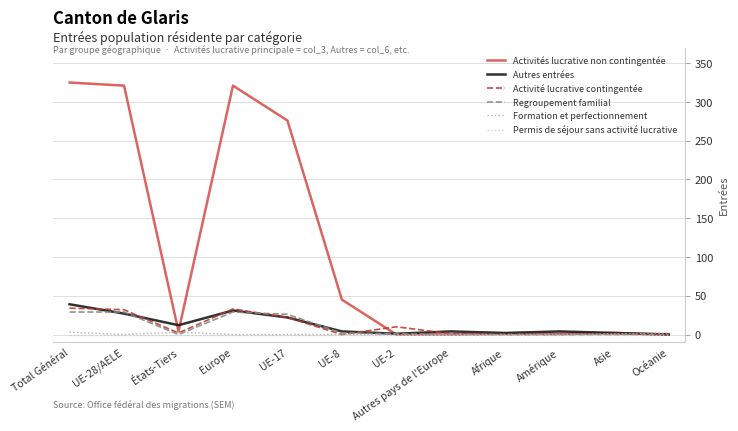

What is the total value across all series at États-Tiers?

21